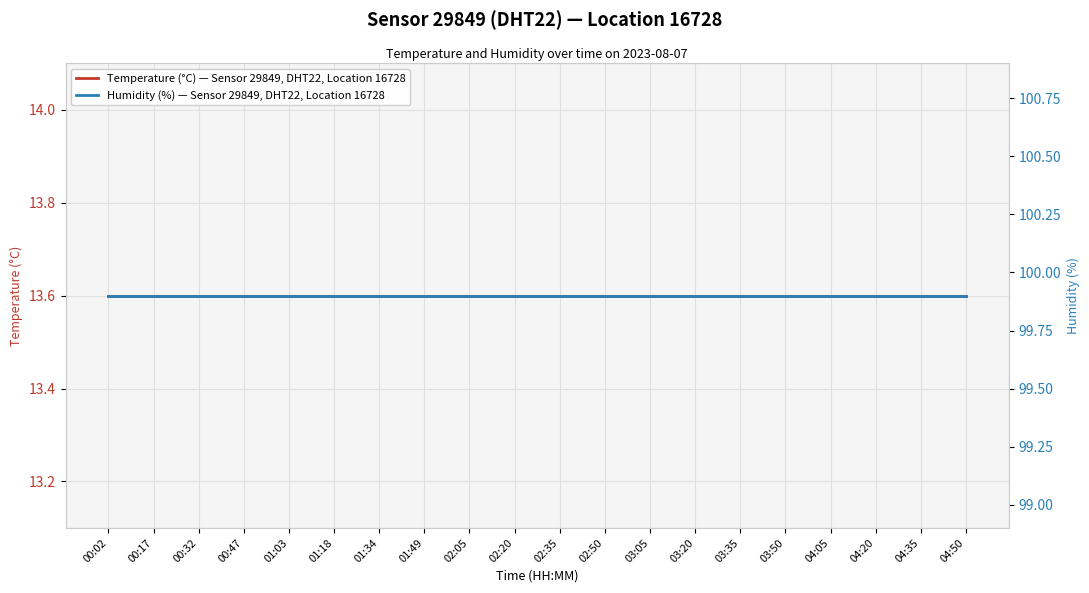

What is the label of the 3rd point from the left?

00:32